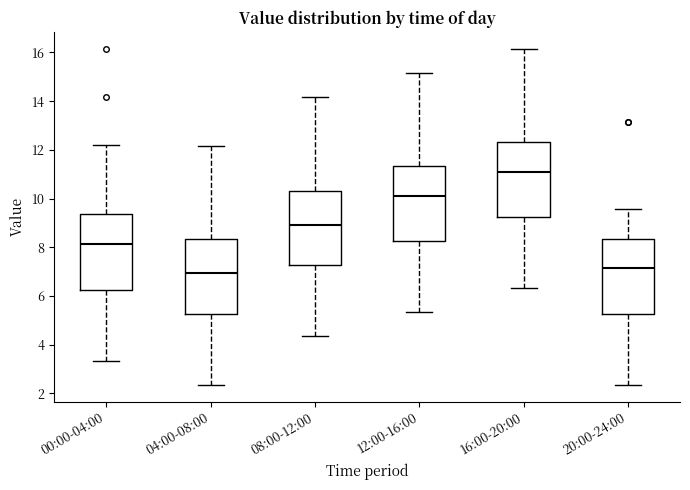

Which box's median line is the highest?

16:00-20:00